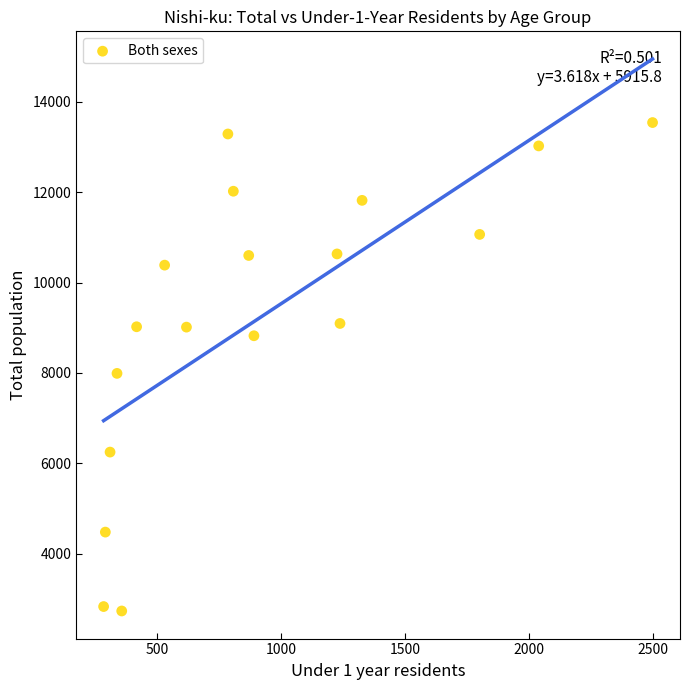

What Y value in the scatter plot is closest to 8136?

7990